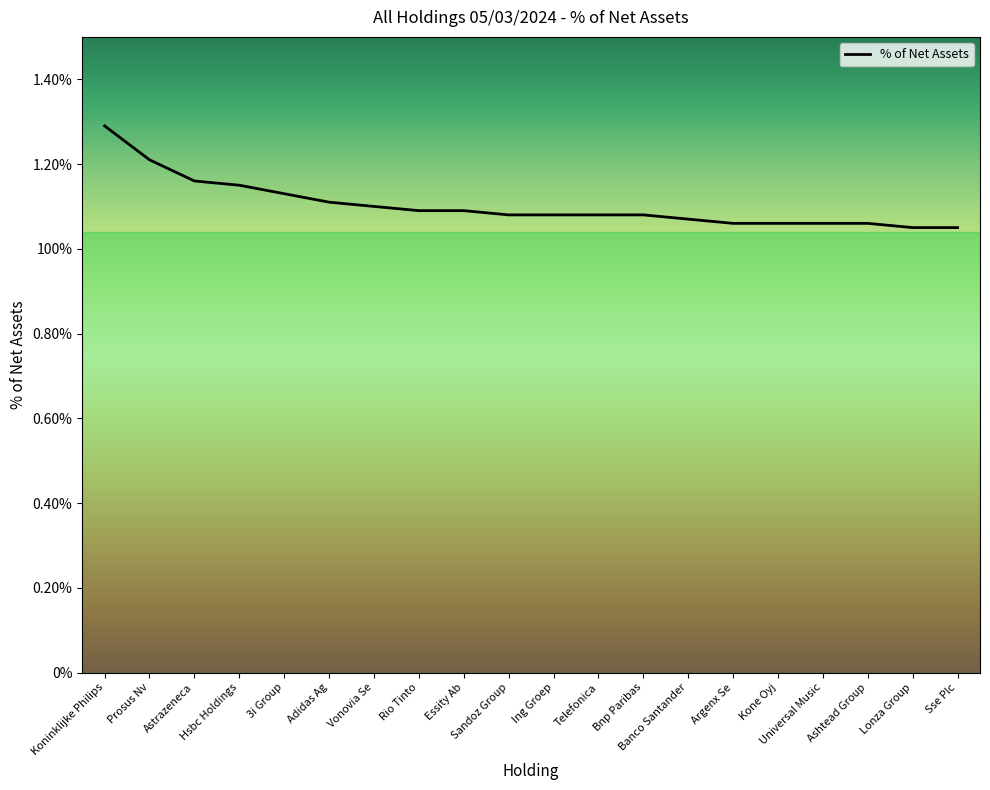

Rank the categories by value from highest to lowest.

Koninklijke Philips, Prosus Nv, Astrazeneca, Hsbc Holdings, 3i Group, Adidas Ag, Vonovia Se, Rio Tinto, Essity Ab, Sandoz Group, Ing Groep, Telefonica, Bnp Paribas, Banco Santander, Argenx Se, Kone Oyj, Universal Music, Ashtead Group, Lonza Group, Sse Plc